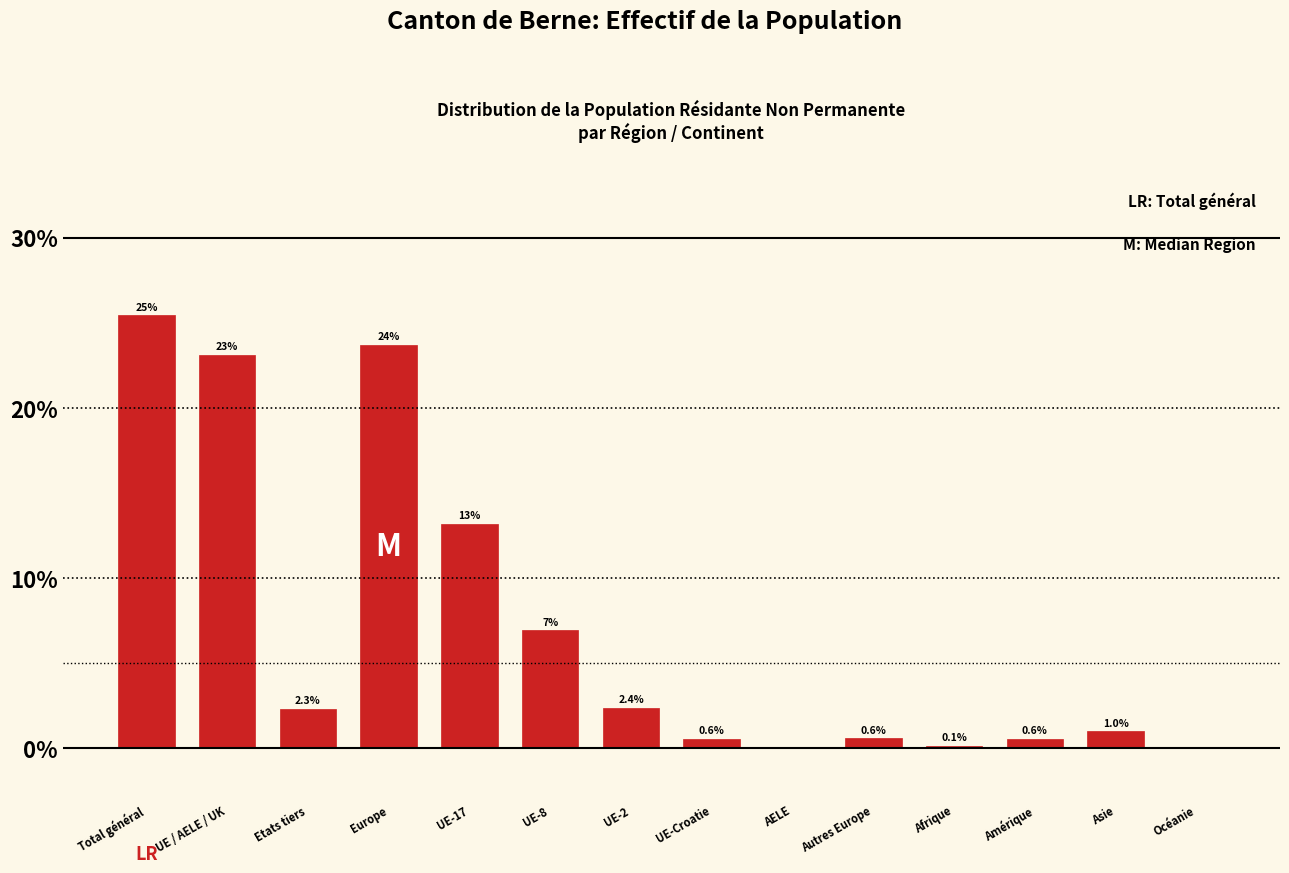

What value does the data have at Asie?

1.0